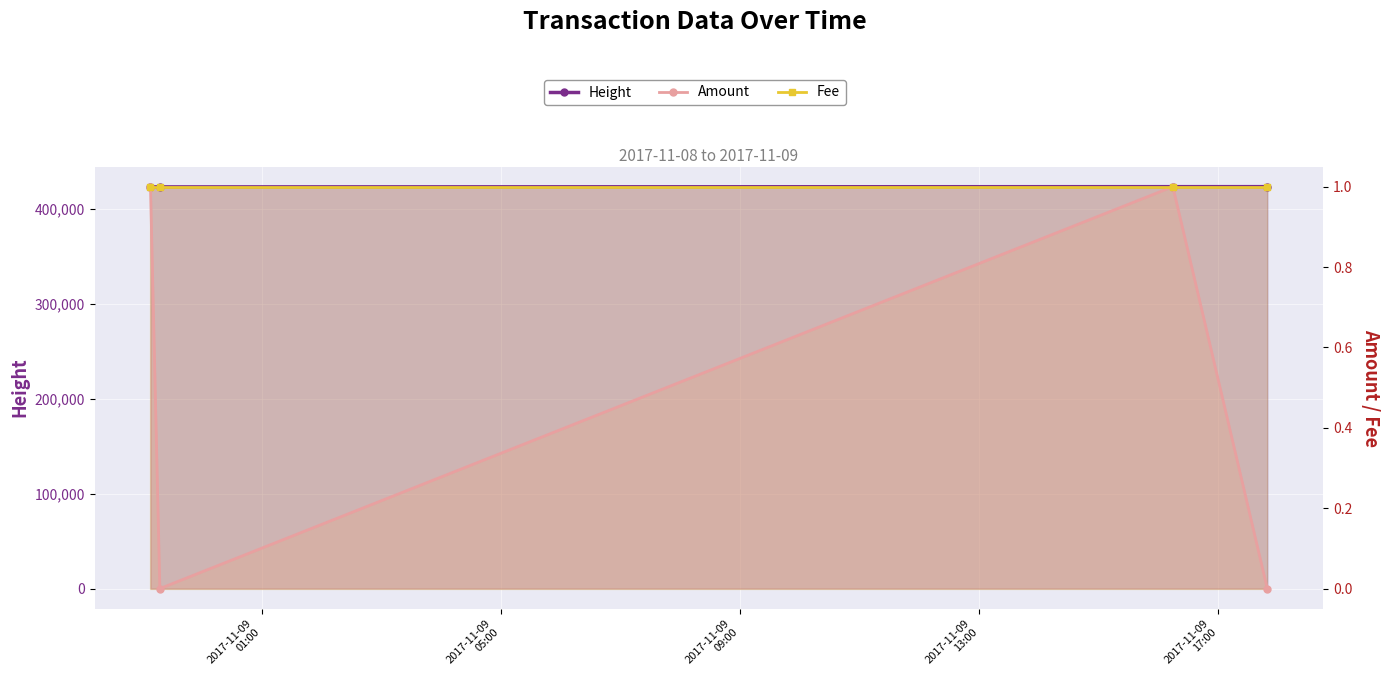

Reading right to left, list all the values displayed in this chart.

Height: 423801	423785	423538	423536
Amount: 0	1	0	1
Fee: 1	1	1	1